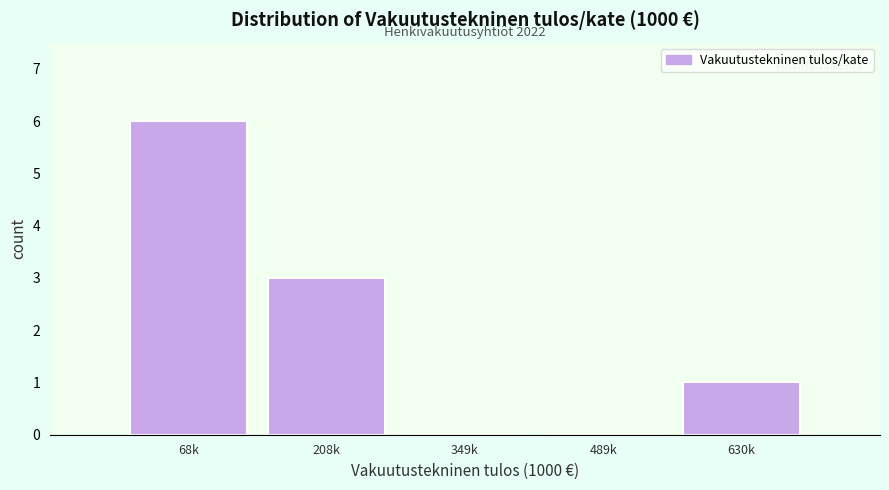

Reading left to right, extract all data points from this chart.

68k=6	208k=3	349k=0	489k=0	630k=1